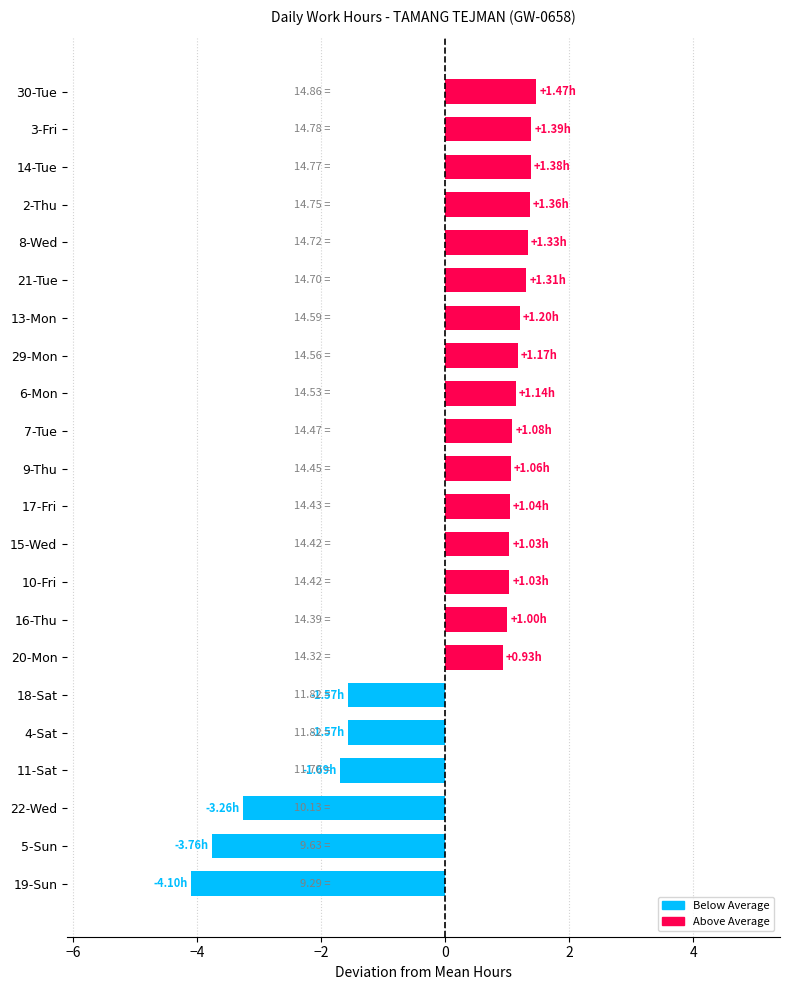

What is the change in value from 13-Mon to 30-Tue?

+0.3